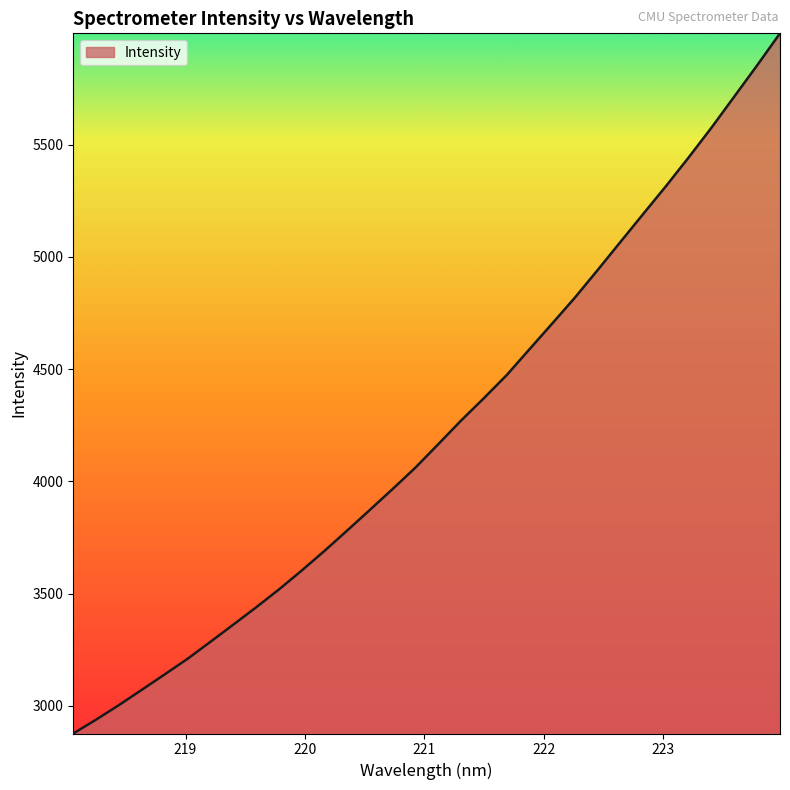

What is the minimum value shown in the chart?

2876.1